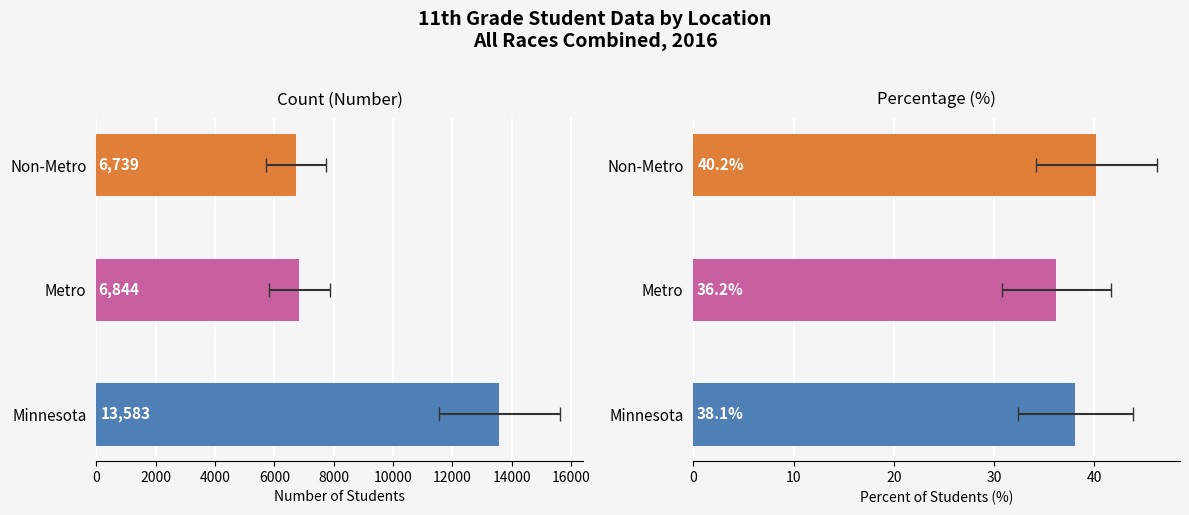

Rank the series by their average value, from highest to lowest.

Number, Percent